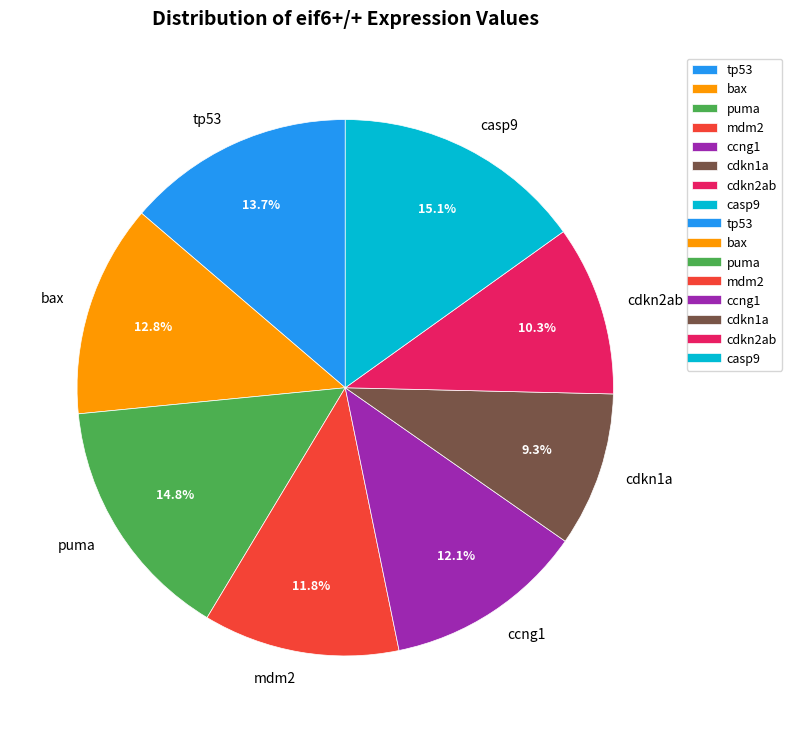

What percentage do cdkn2ab and bax together represent?

23.1%